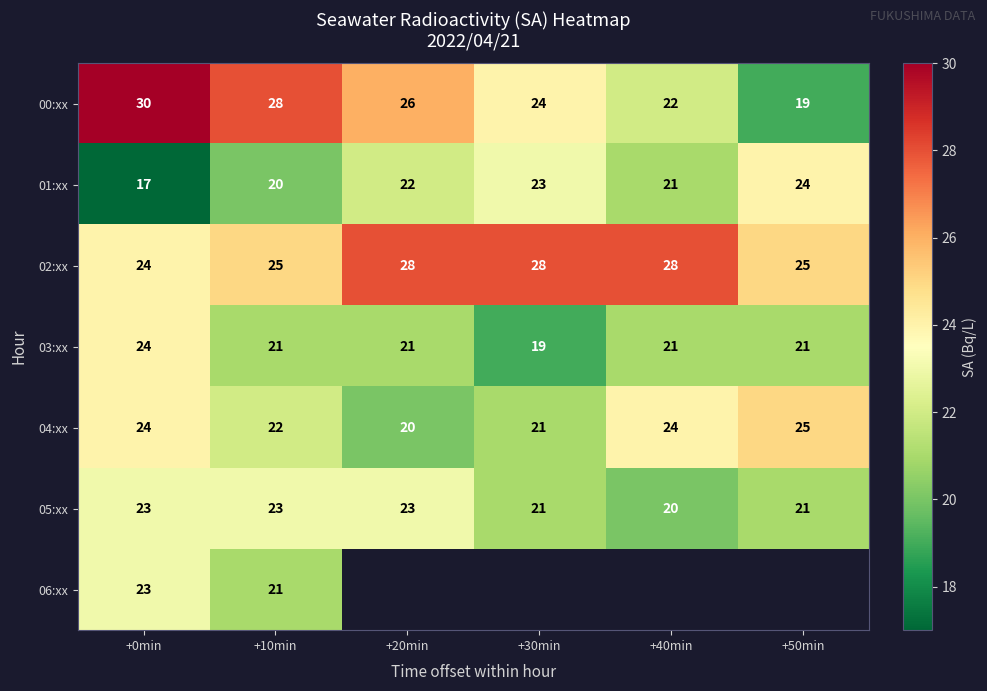

The 05:xx series shows 41 at +10min. True or false?

False